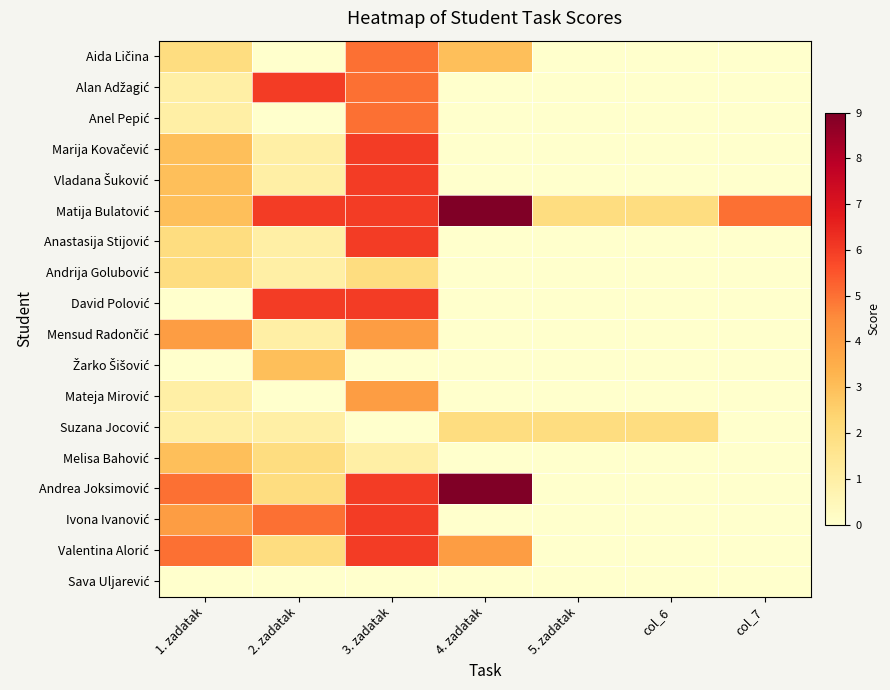

What is the spread (max minus min) of values at col_6?

2